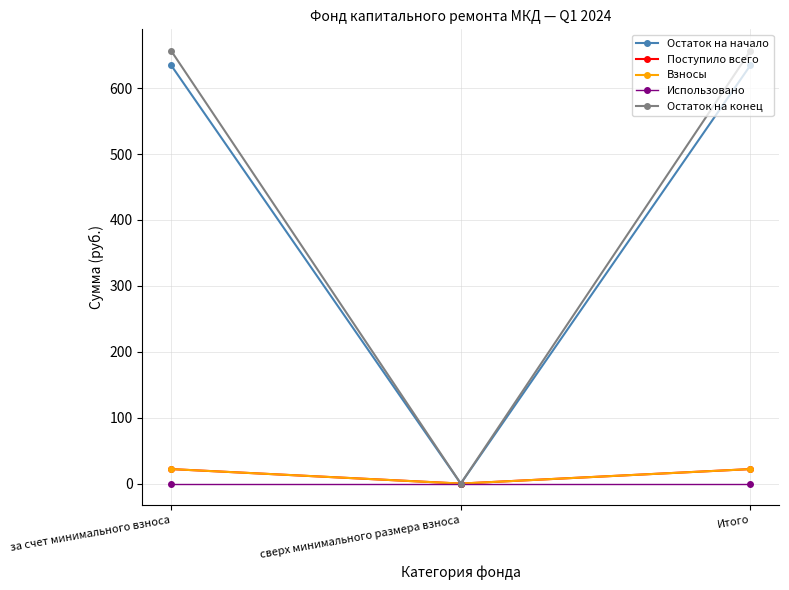

At how many categories does at least one series exceed 106?

2